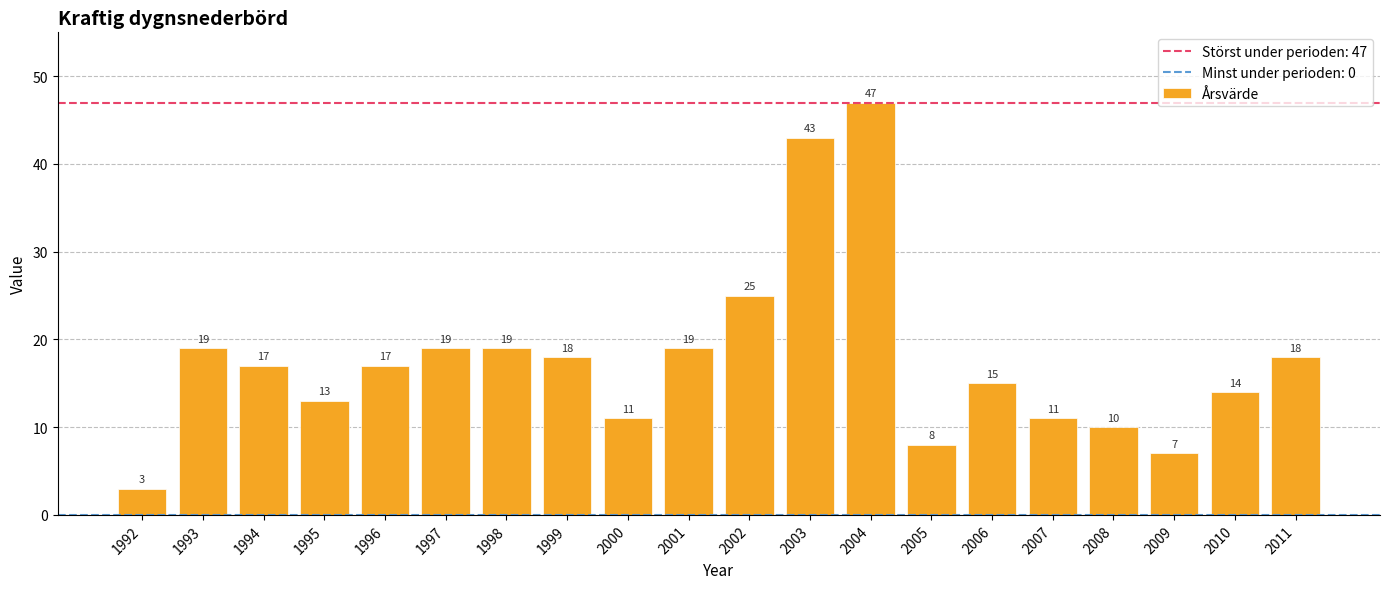

Where is the data nearest to the value 25?

2002